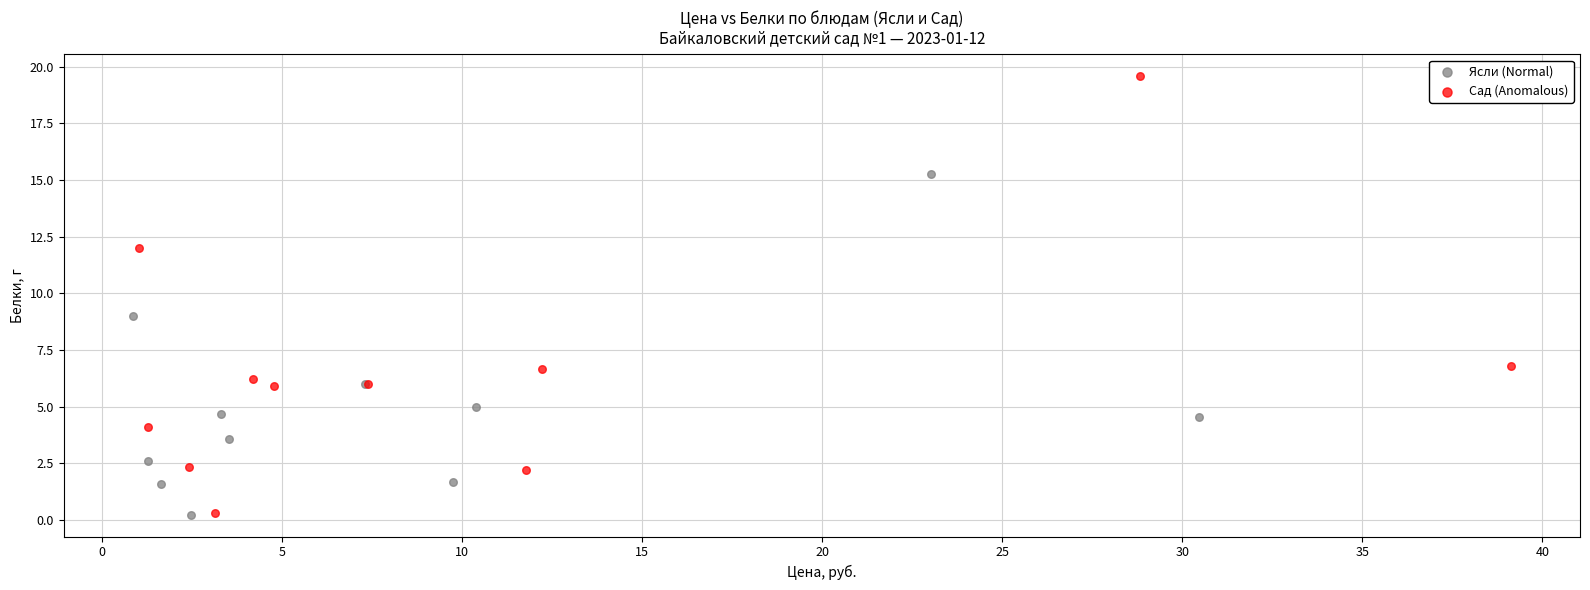

Which series contains the highest Y value?

Сад (Anomalous)